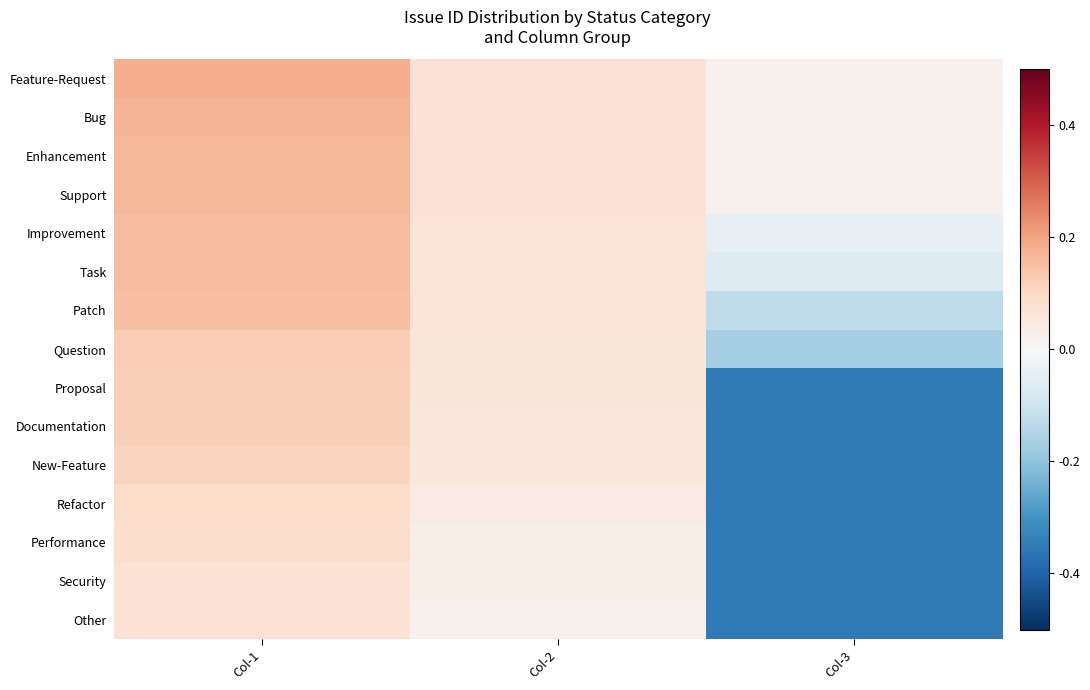

Count the number of categories in the chart.

3